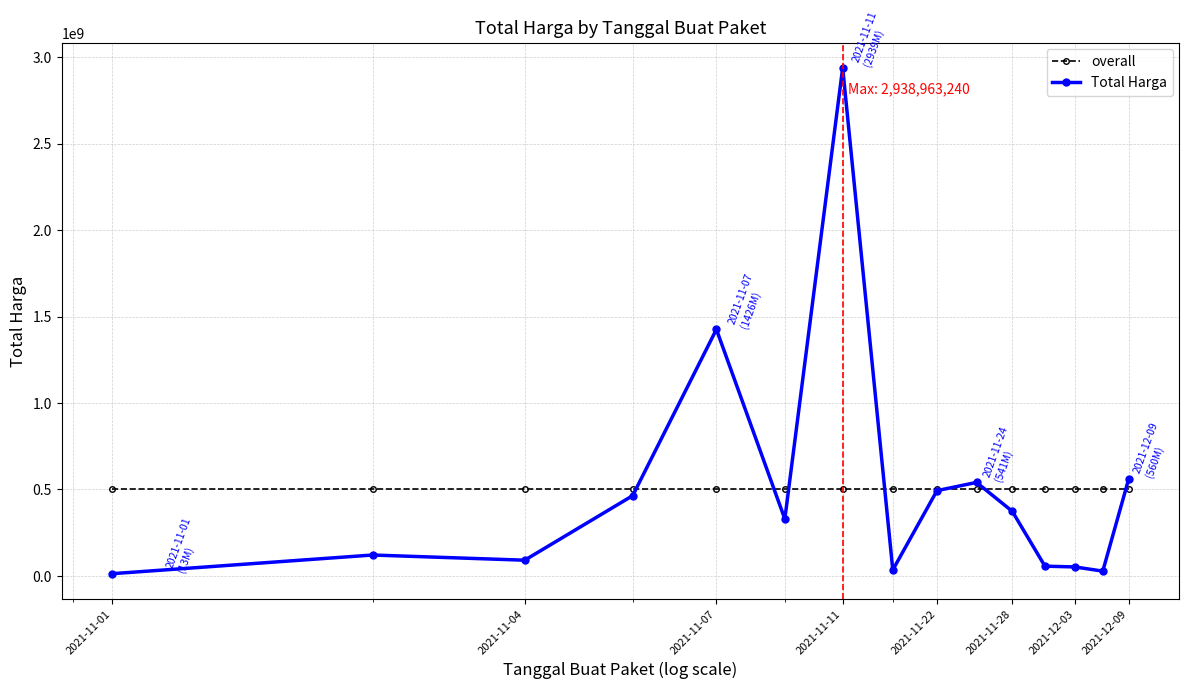

What is the maximum value shown in the chart?

2938963240